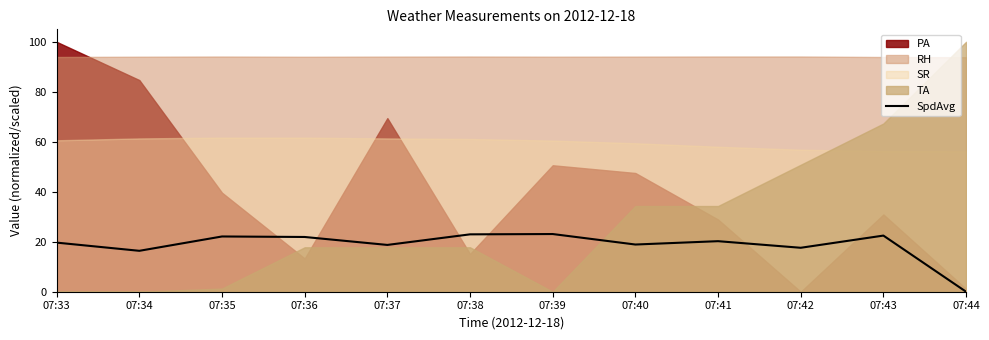

Where is the first local minimum?

07:34